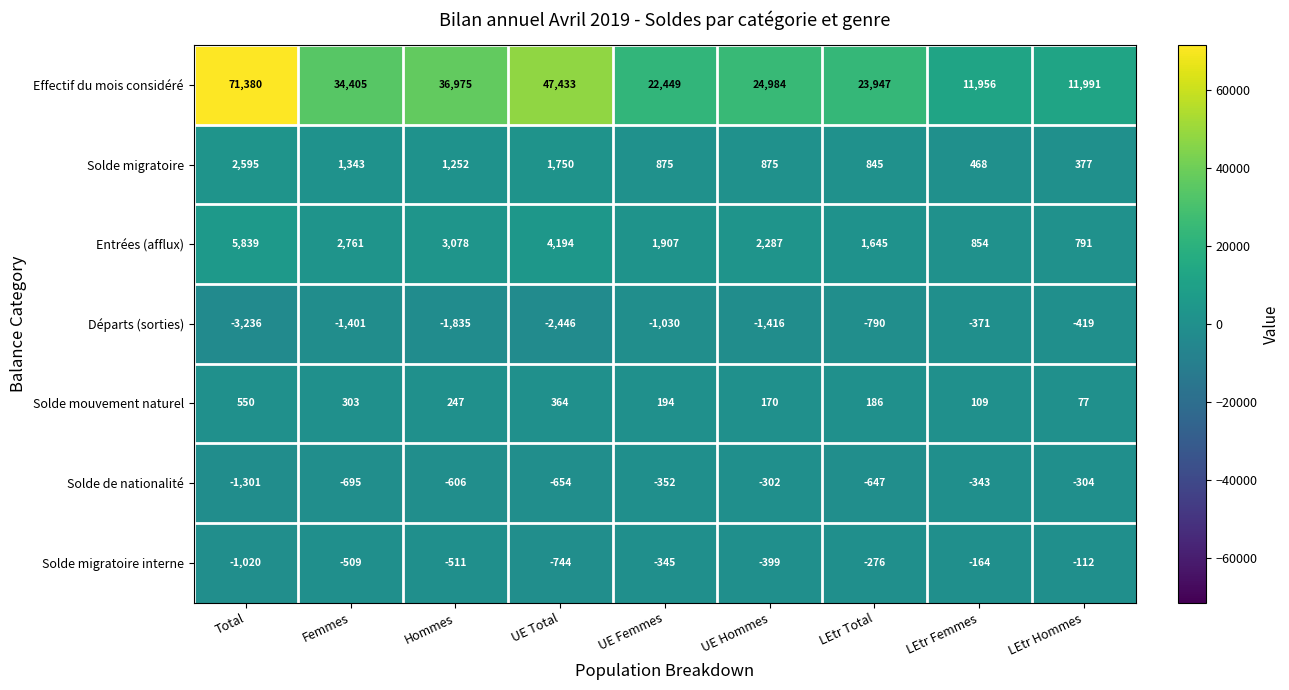

Read the Solde de nationalité value at LEtr Total, to the nearest 50.

-650